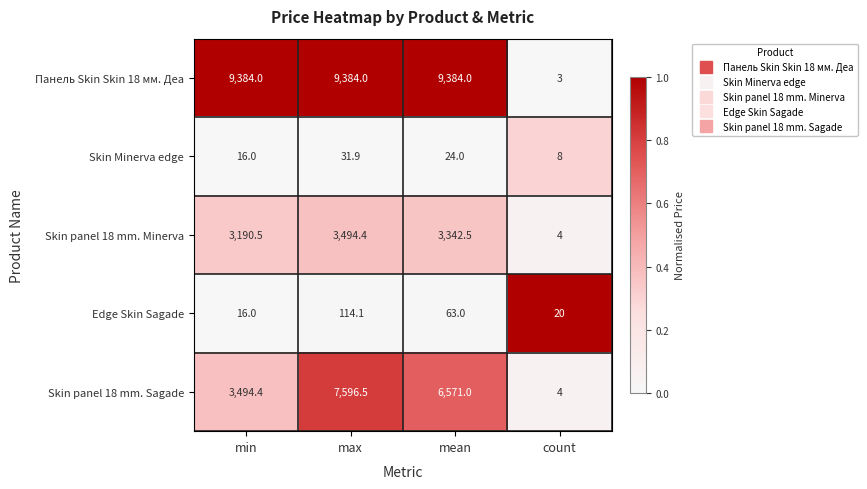

Rank the series by their maximum value, from highest to lowest.

Панель Skin Skin 18 мм. Деа, Skin panel 18 mm. Sagade, Skin panel 18 mm. Minerva, Edge Skin Sagade, Skin Minerva edge